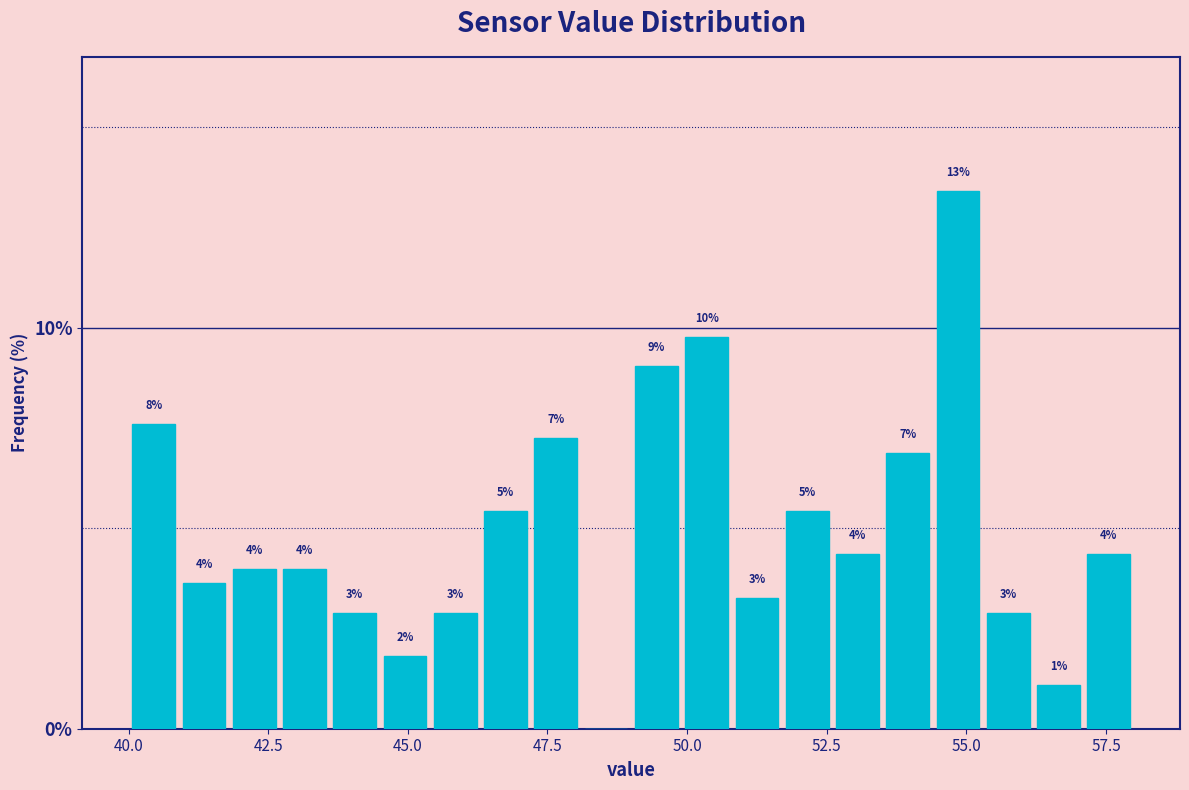

Read against the x-axis, roughly where is the centre of the tallest bar?

55.0